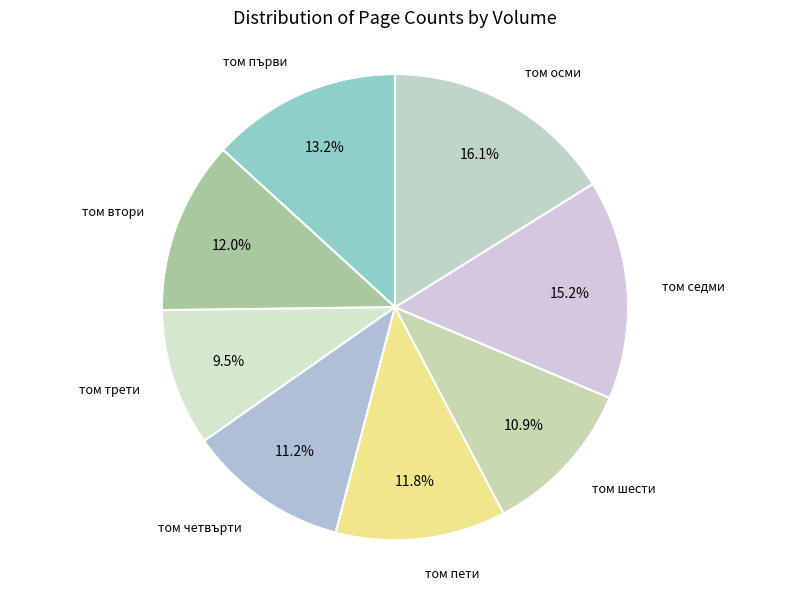

Combined, do том втори and том пети account for over 50%?

No